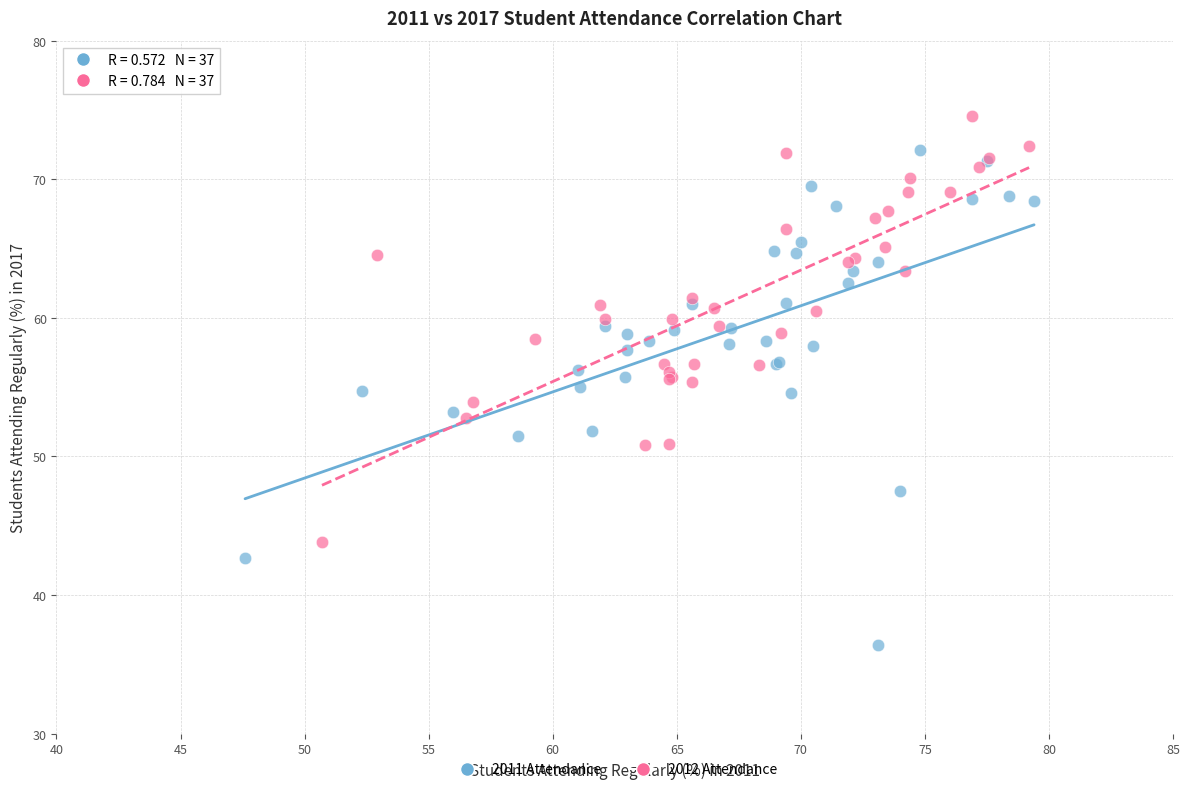

Which series has the widest spread of Y values?

2011 Attendance